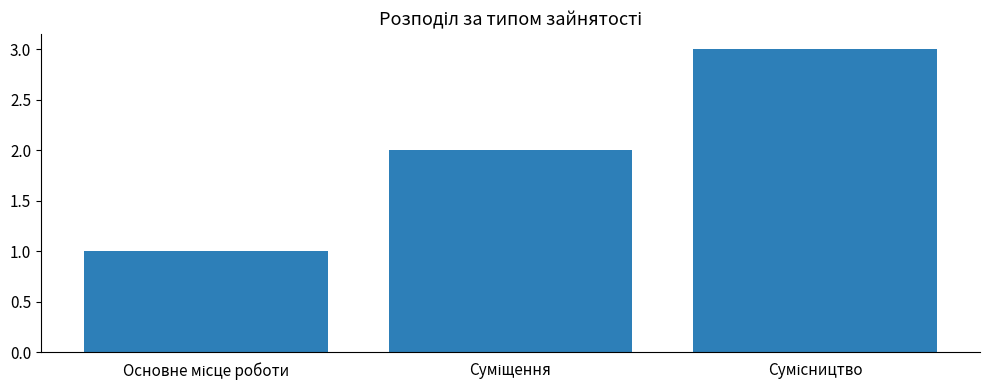

What is the sum of all values?

6